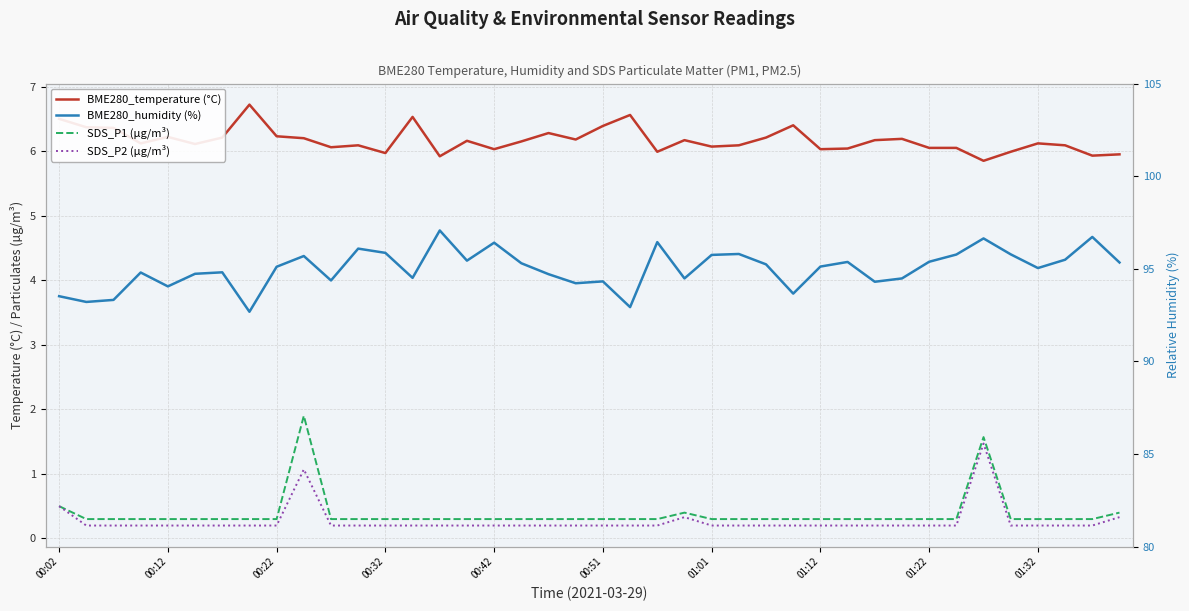

Reading right to left, list all the values displayed in this chart.

BME280_temperature (°C): 6.0	5.9	6.1	6.1	6.0	5.8	6.0	6.0	6.2	6.2	6.0	6.0	6.4	6.2	6.1	6.1	6.2	6.0	6.6	6.4	6.2	6.3	6.2	6.0	6.2	5.9	6.5	6.0	6.1	6.1	6.2	6.2	6.7	6.2	6.1	6.2	6.1	6.4	6.4	6.5
SDS_P1 (µg/m³): 0.4	0.3	0.3	0.3	0.3	1.6	0.3	0.3	0.3	0.3	0.3	0.3	0.3	0.3	0.3	0.3	0.4	0.3	0.3	0.3	0.3	0.3	0.3	0.3	0.3	0.3	0.3	0.3	0.3	0.3	1.9	0.3	0.3	0.3	0.3	0.3	0.3	0.3	0.3	0.5
SDS_P2 (µg/m³): 0.3	0.2	0.2	0.2	0.2	1.5	0.2	0.2	0.2	0.2	0.2	0.2	0.2	0.2	0.2	0.2	0.3	0.2	0.2	0.2	0.2	0.2	0.2	0.2	0.2	0.2	0.2	0.2	0.2	0.2	1.1	0.2	0.2	0.2	0.2	0.2	0.2	0.2	0.2	0.5
BME280_humidity (%): 95.3	96.7	95.5	95.0	95.8	96.6	95.8	95.4	94.5	94.3	95.4	95.1	93.7	95.2	95.8	95.8	94.5	96.4	92.9	94.3	94.2	94.7	95.3	96.4	95.4	97.1	94.5	95.9	96.1	94.4	95.7	95.1	92.7	94.8	94.7	94.0	94.8	93.3	93.2	93.5